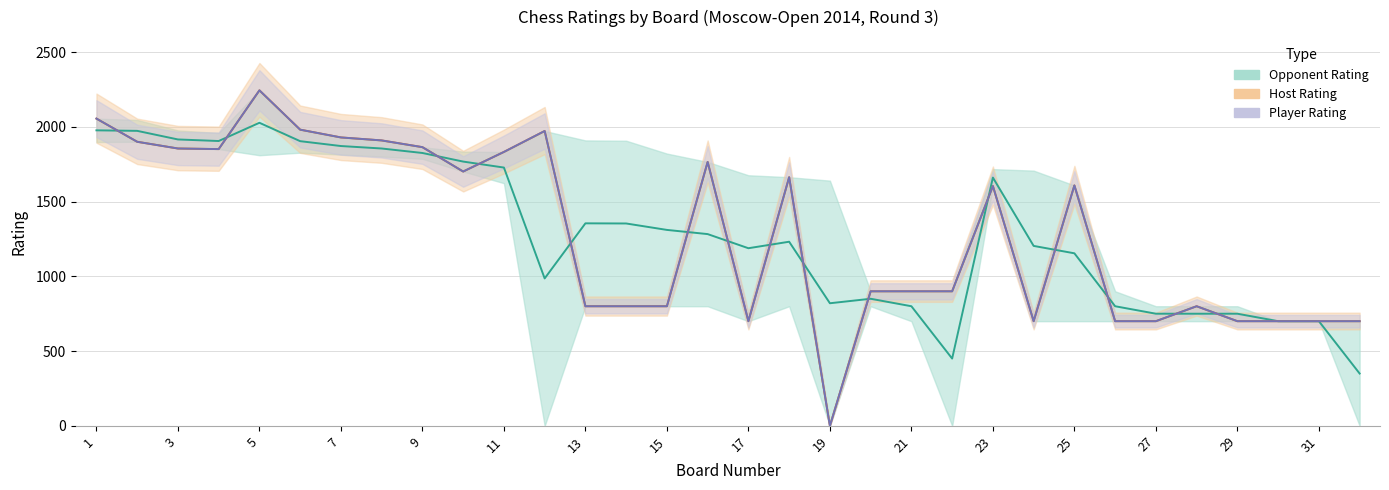

Reading left to right, transcribe all the data shown in this chart.

Opponent Rating: 1976.5	1973.0	1915.5	1905.0	2027.0	1904.0	1871.5	1855.0	1825.0	1767.5	1727.5	986.0	1354.5	1353.5	1310.5	1282.5	1188.0	1231.5	820.0	850.0	800.0	450.0	1660.5	1203.5	1154.0	800.0	750.0	750.0	750.0	700.0	700.0	350.0
Host Rating: 2055.0	1900.0	1855.0	1851.0	2244.0	1981.0	1929.0	1909.0	1864.0	1701.0	1832.0	1972.0	800.0	800.0	800.0	1765.0	700.0	1663.0	0.0	900.0	900.0	900.0	1604.0	700.0	1608.0	700.0	700.0	800.0	700.0	700.0	700.0	700.0
Player Rating: 2055.0	1900.0	1855.0	1851.0	2244.0	1981.0	1929.0	1909.0	1864.0	1701.0	1832.0	1972.0	800.0	800.0	800.0	1765.0	700.0	1663.0	0.0	900.0	900.0	900.0	1604.0	700.0	1608.0	700.0	700.0	800.0	700.0	700.0	700.0	700.0